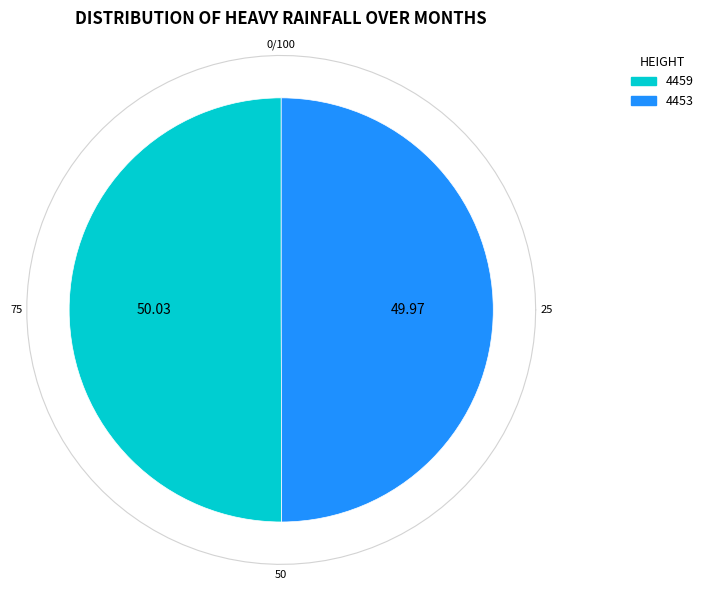

What is the ratio of the value at 4453 to the value at 4459?

1.0